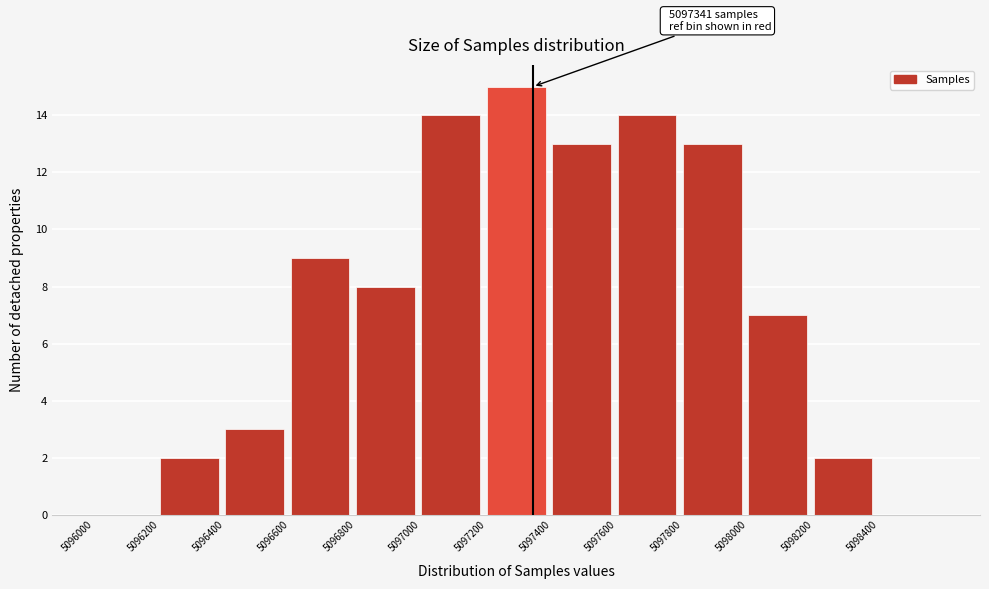

Over which range of the x-axis is the bar tallest?

5097200 to 5097400